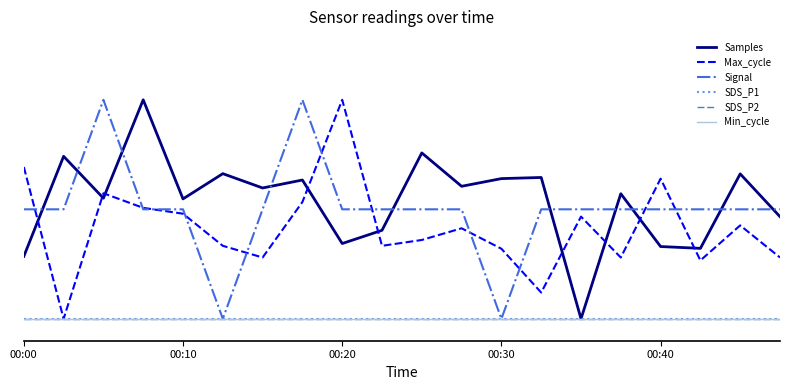

Which series ends up on top after the final intersection of Max_cycle and Signal?

Signal